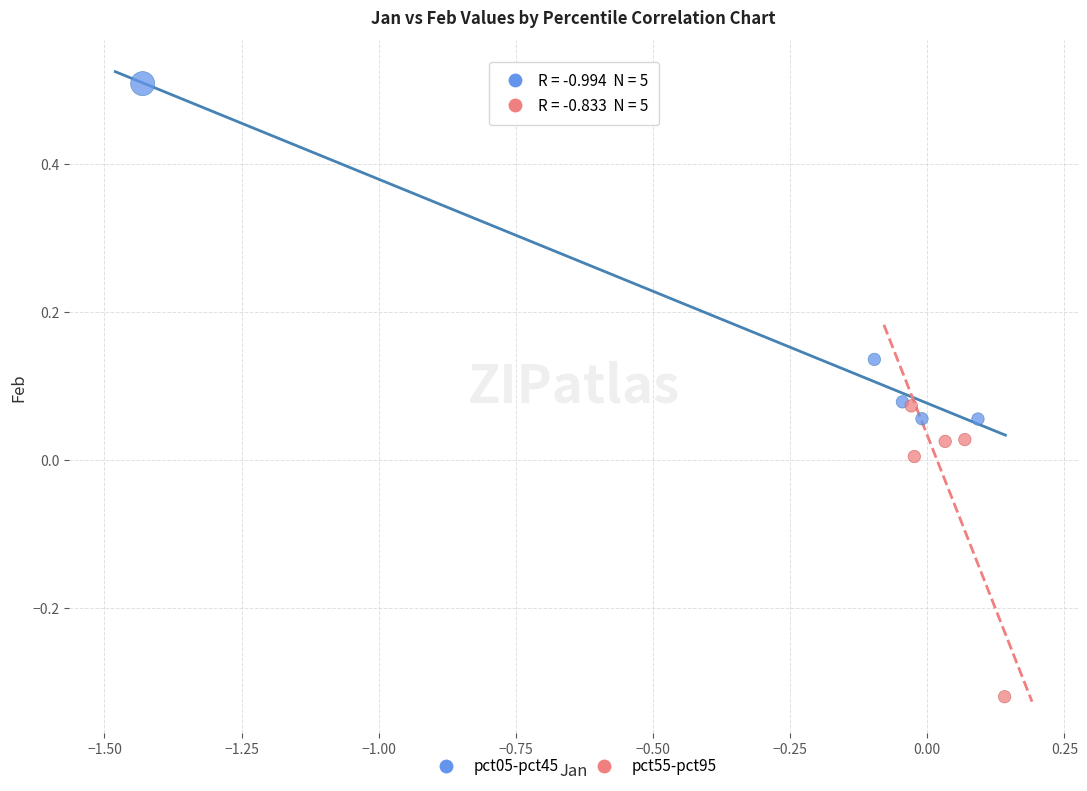

Which series contains the highest Y value?

pct05-pct45